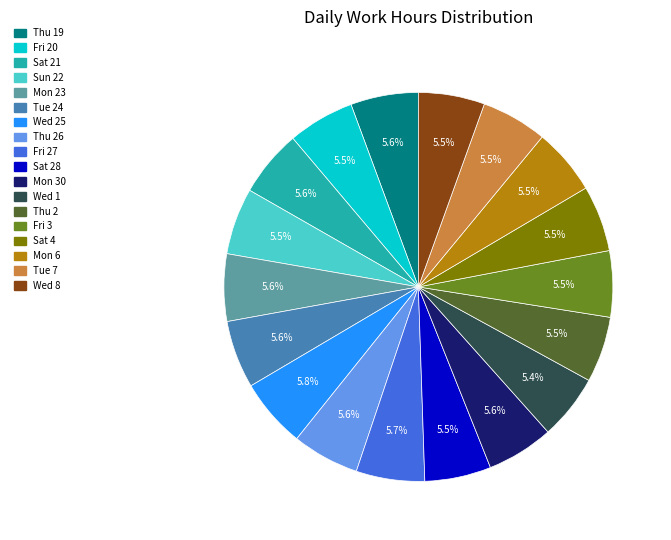

Is there any slice that represents more than half of the pie?

No